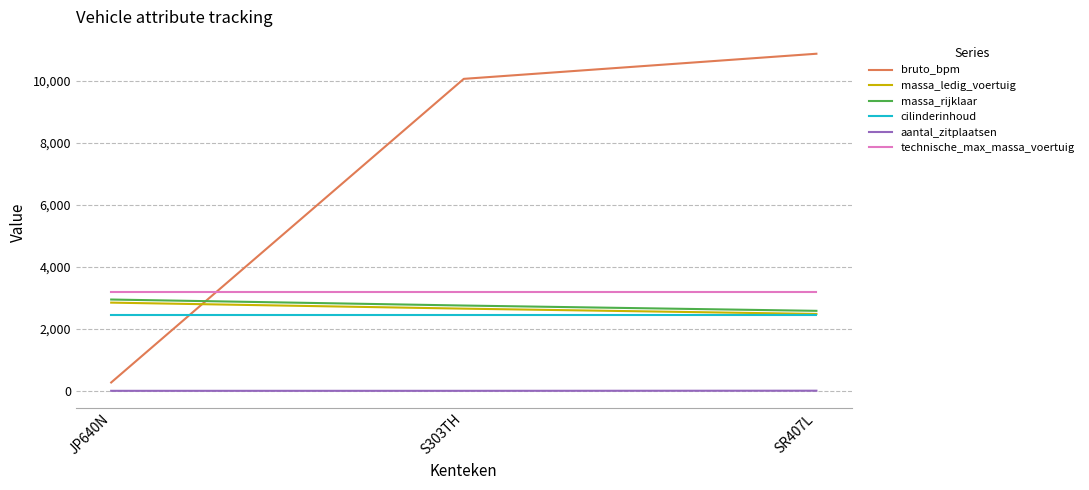

What is the greatest value displayed?

10877